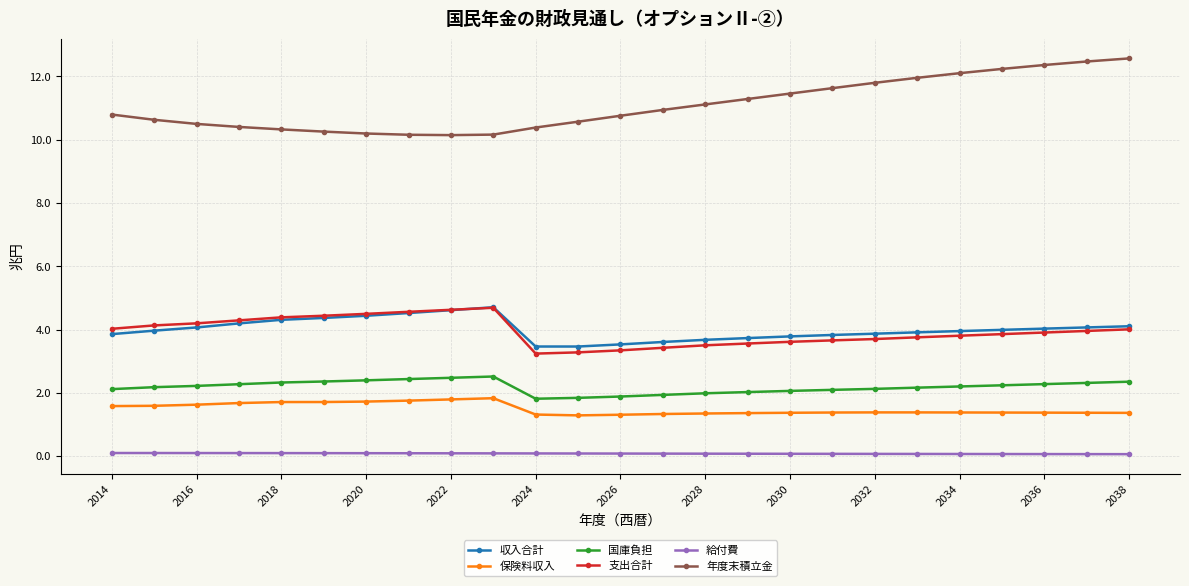

What is the maximum value for 保険料収入?

1.8